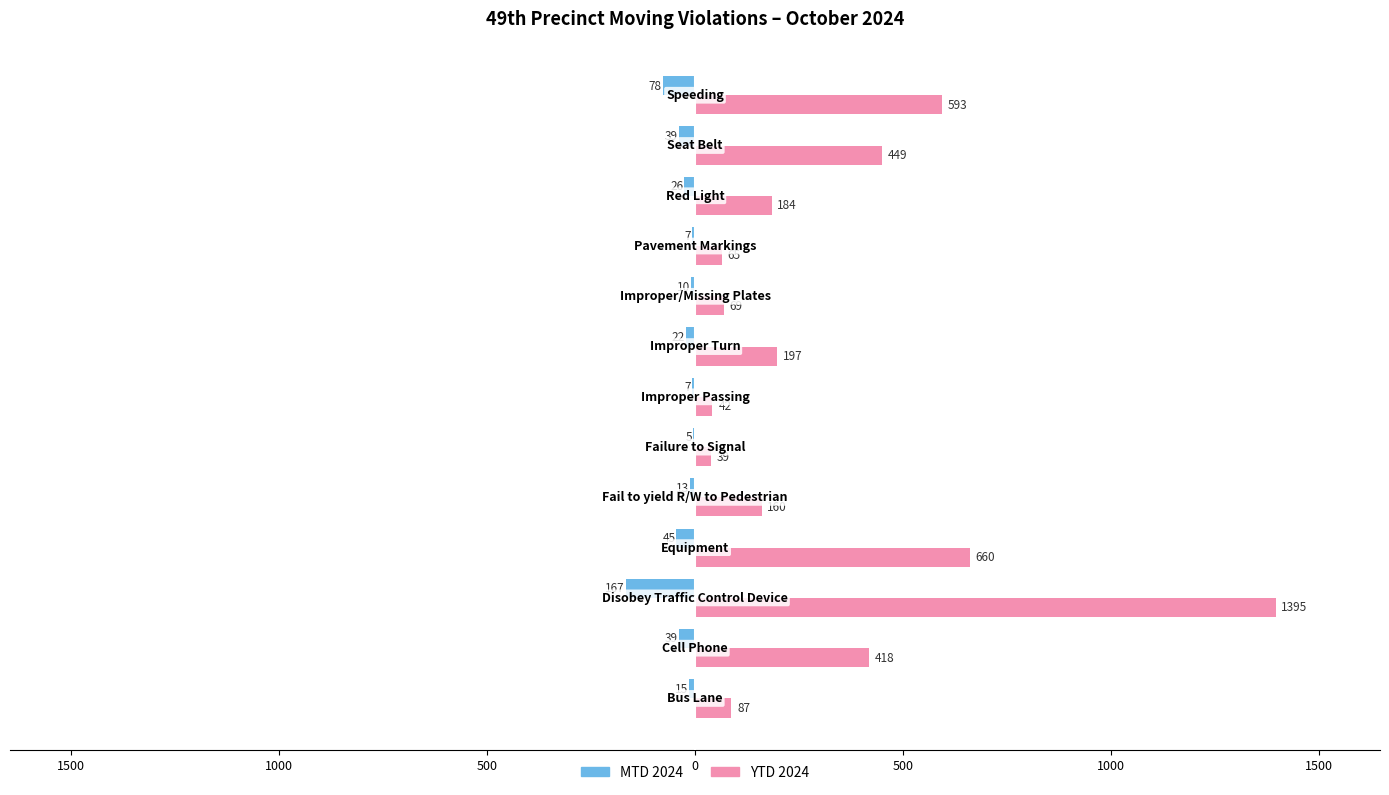

Which series has the largest range (max minus min)?

YTD 2024